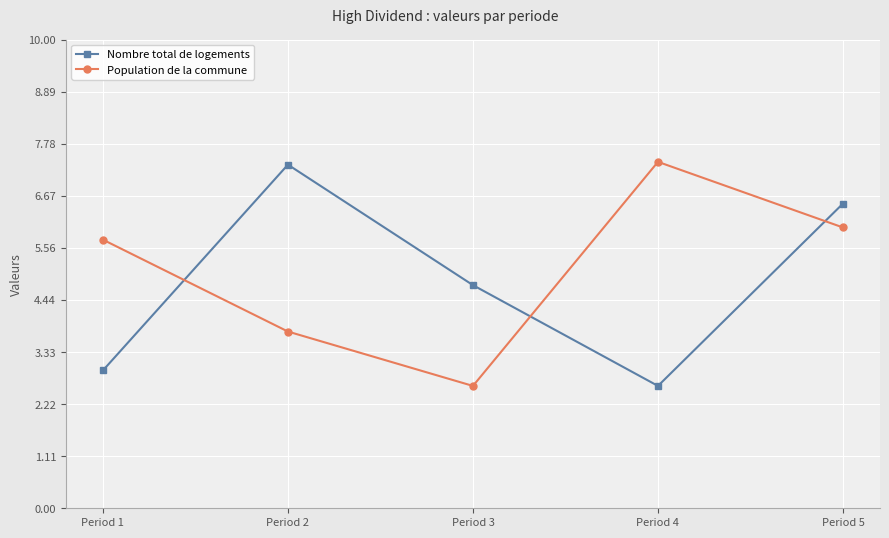

What is the difference between the highest and lowest values at Period 4?

4.8